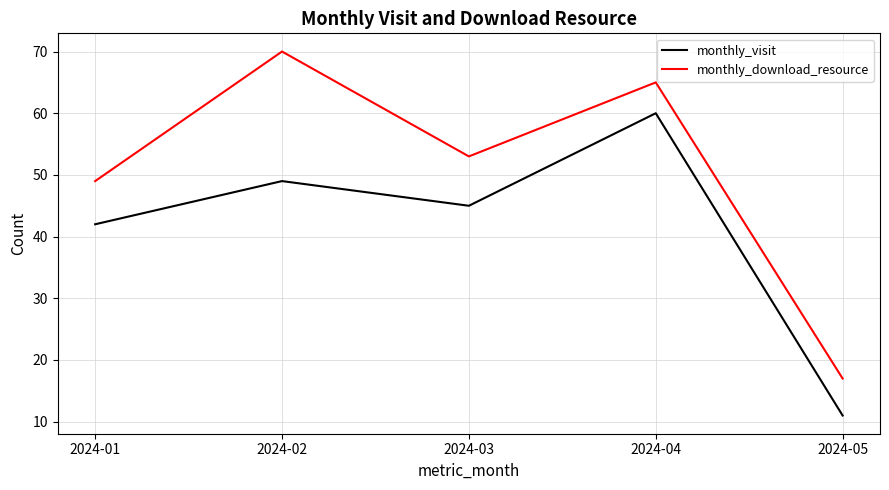

At which label is monthly_download_resource closest to 43?

2024-01